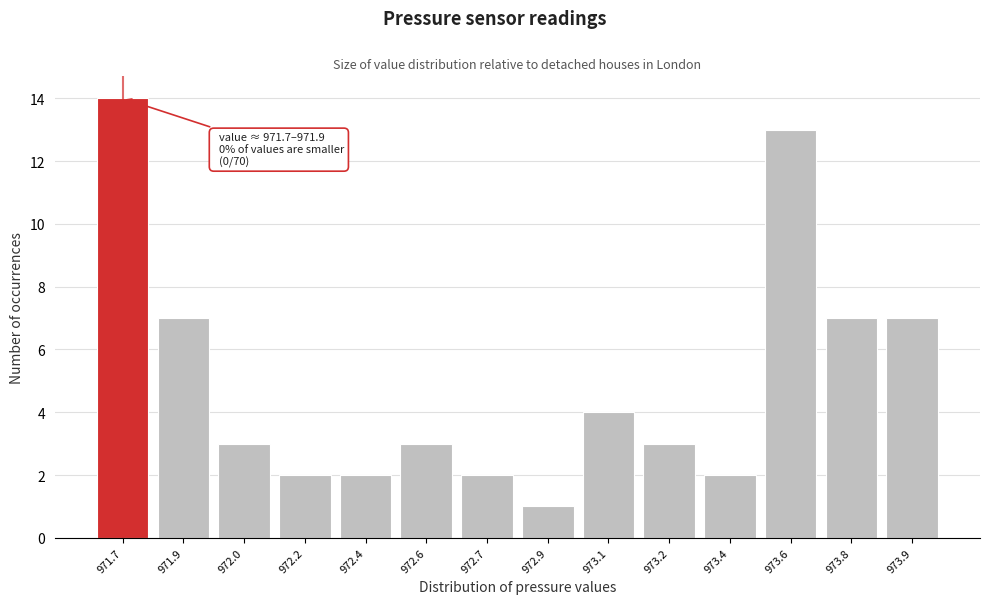

Reading left to right, list all the values displayed in this chart.

971.7=14	971.9=7	972.0=3	972.2=2	972.4=2	972.6=3	972.7=2	972.9=1	973.1=4	973.2=3	973.4=2	973.6=13	973.8=7	973.9=7